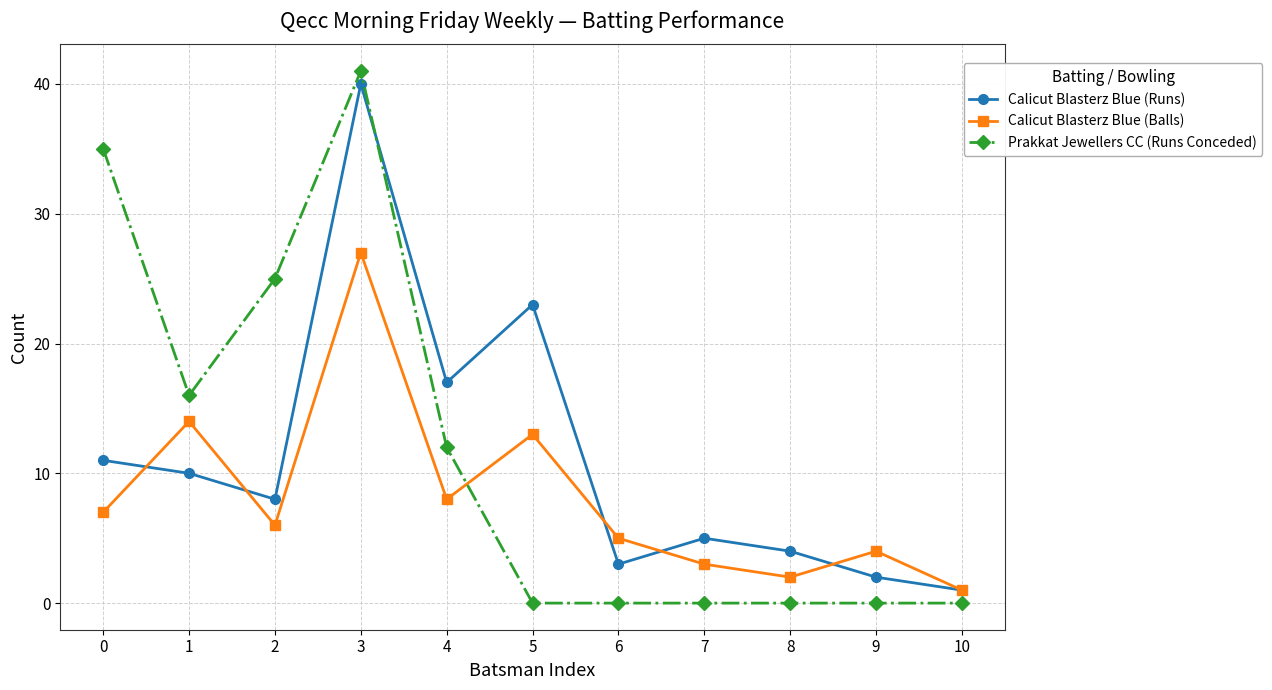

List the series in order of their peak value, highest first.

Prakkat Jewellers CC (Runs Conceded), Calicut Blasterz Blue (Runs), Calicut Blasterz Blue (Balls)